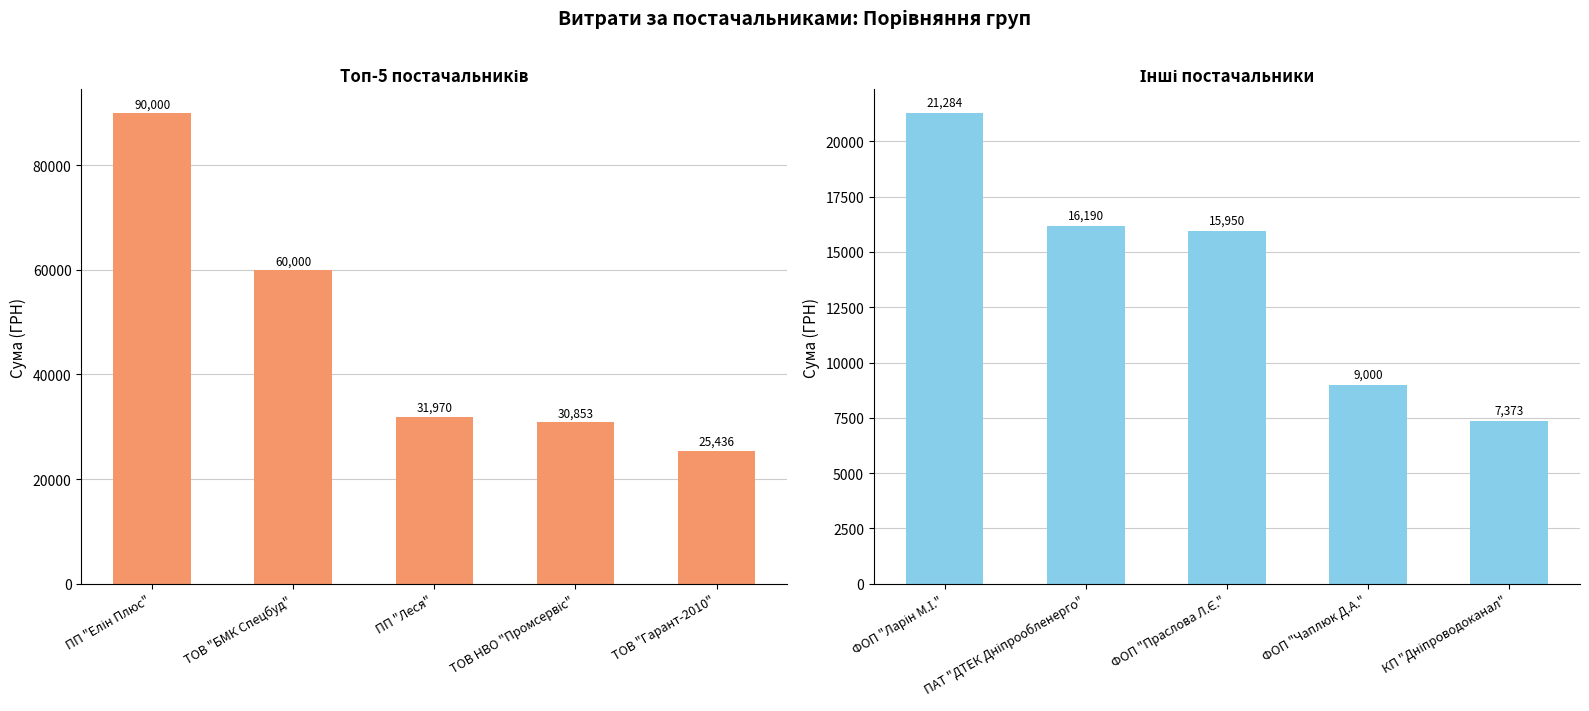

What is the difference between the Топ постачальники values at ТОВ "Гарант-2010" and ПП "Леся"?

6534.5